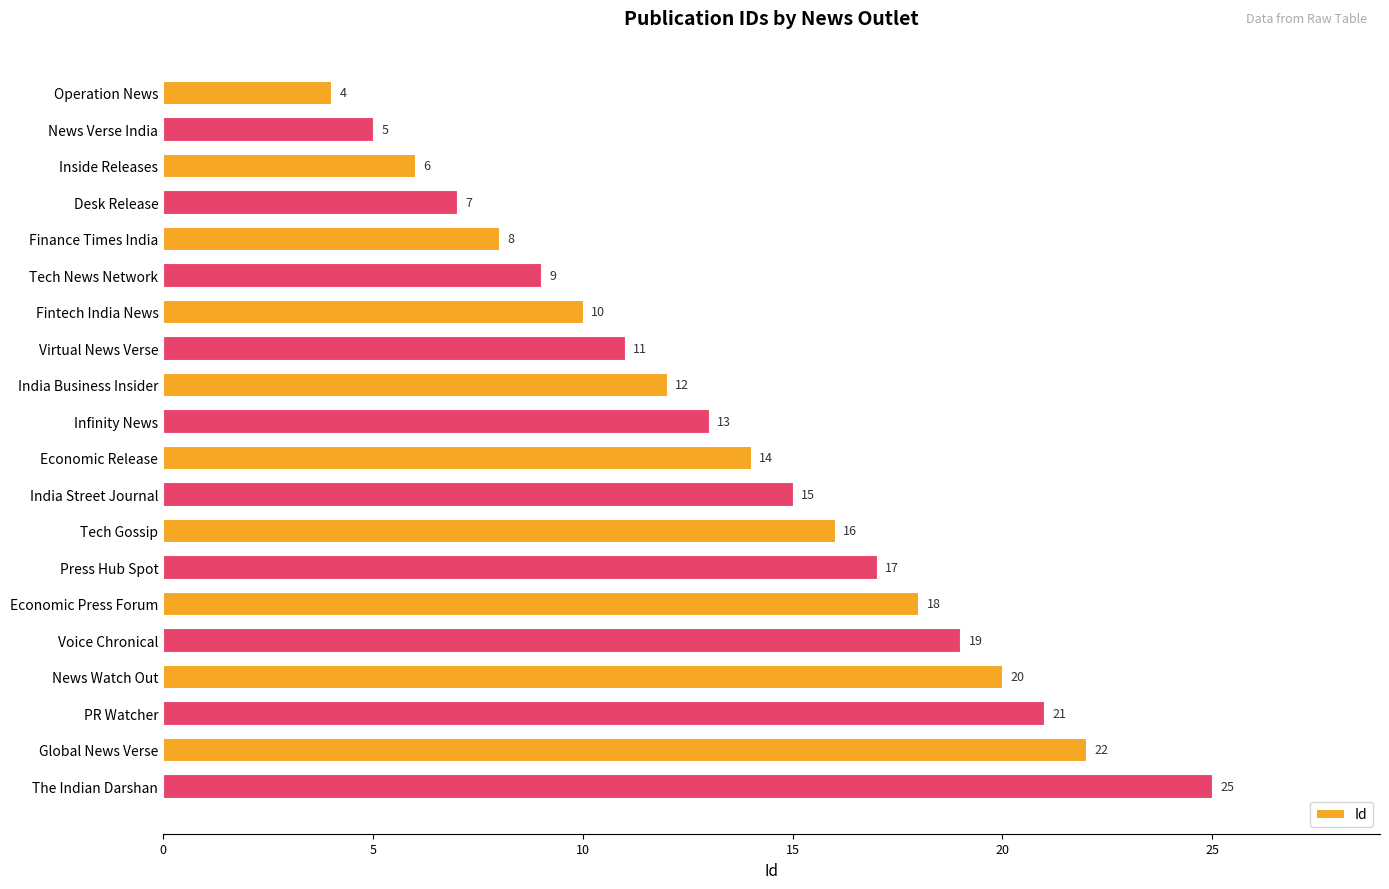

What is the approximate value at News Watch Out?

20